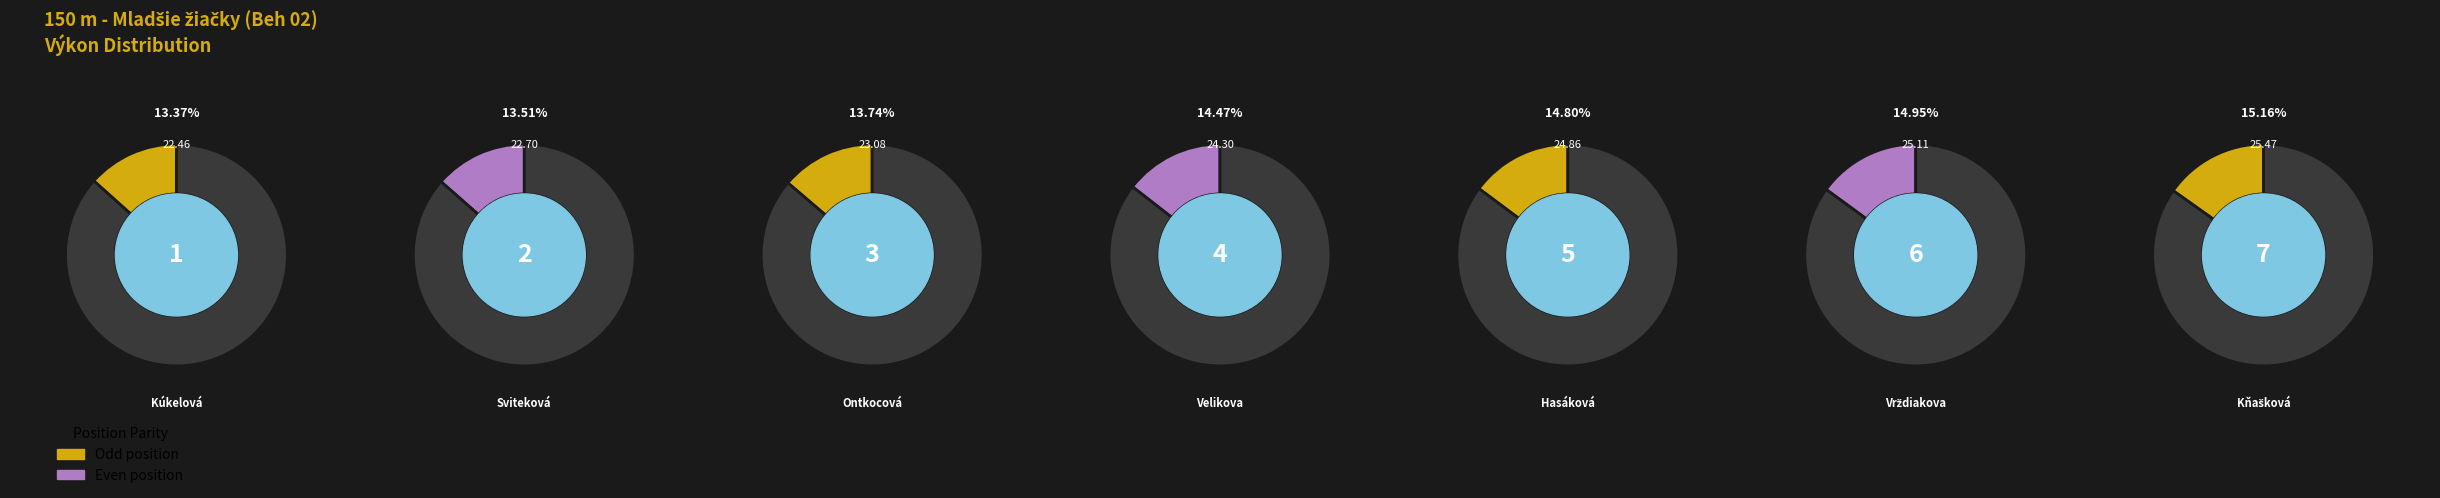

Approximately how many times larger is the value at Kúkelová Juliána compared to Vrždiakova Victoria?

0.9